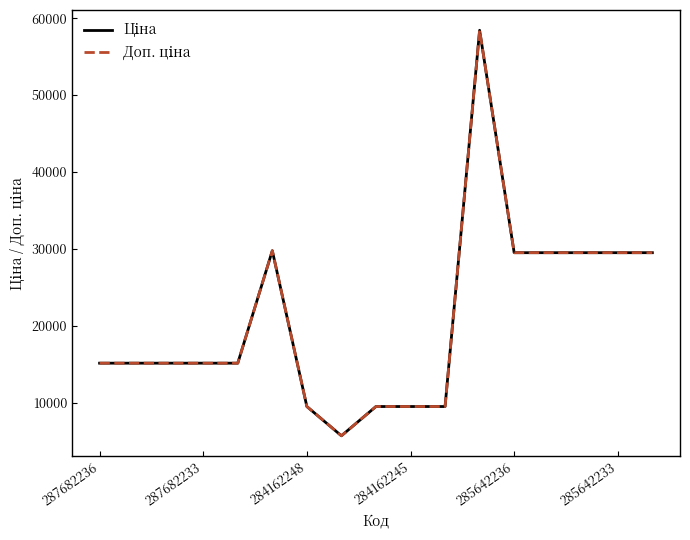

Does the chart have visible grid lines?

No